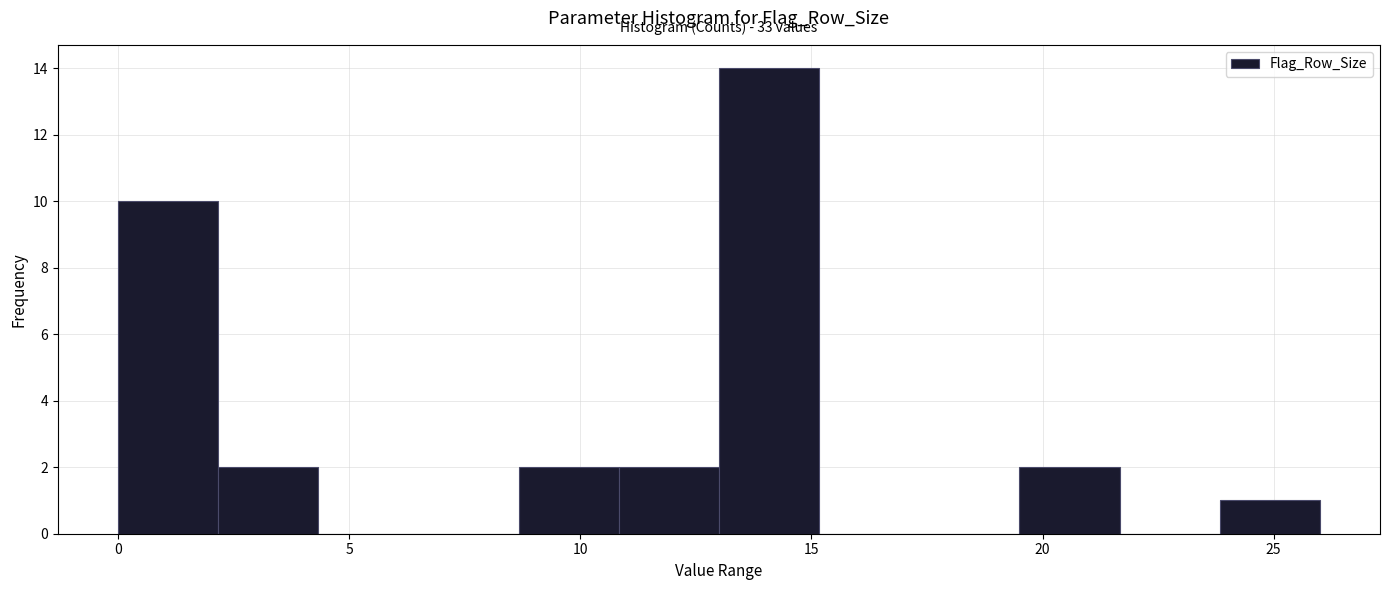

Over which range of the x-axis is the bar tallest?

13.0 to 15.0